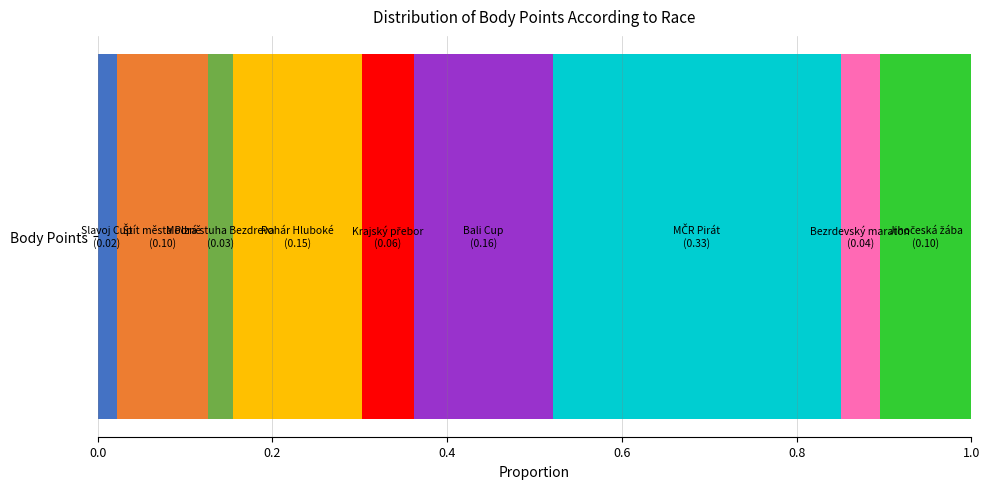

How many data points does each series have?

1